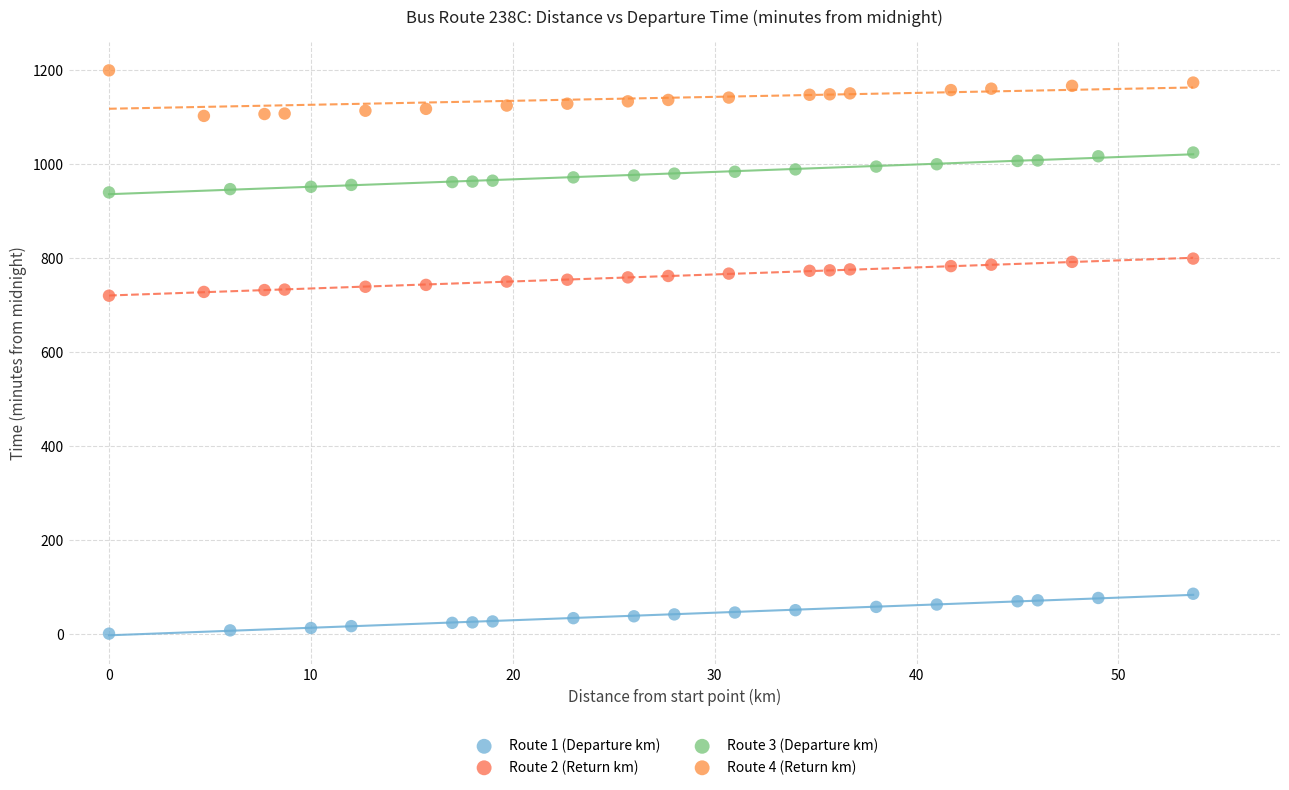

Which series reaches the maximum Y coordinate?

Route 4 (Return km)